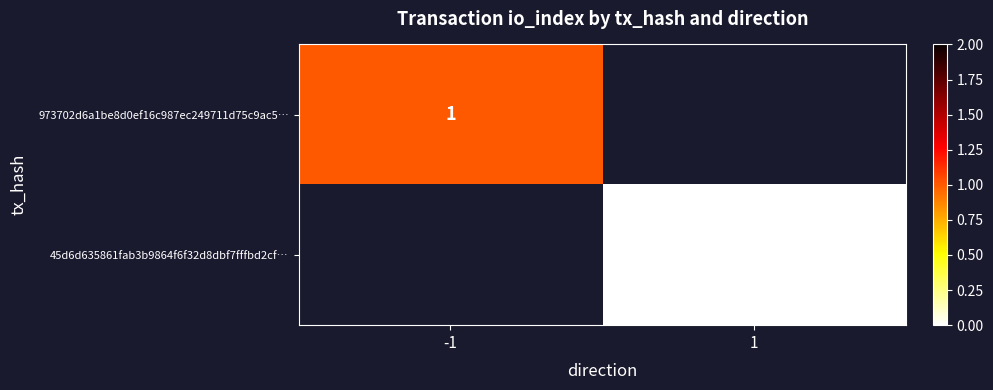

The 973702d6a1be8d0ef16c987ec249711d75c9ac5… series shows 1 at -1. True or false?

True